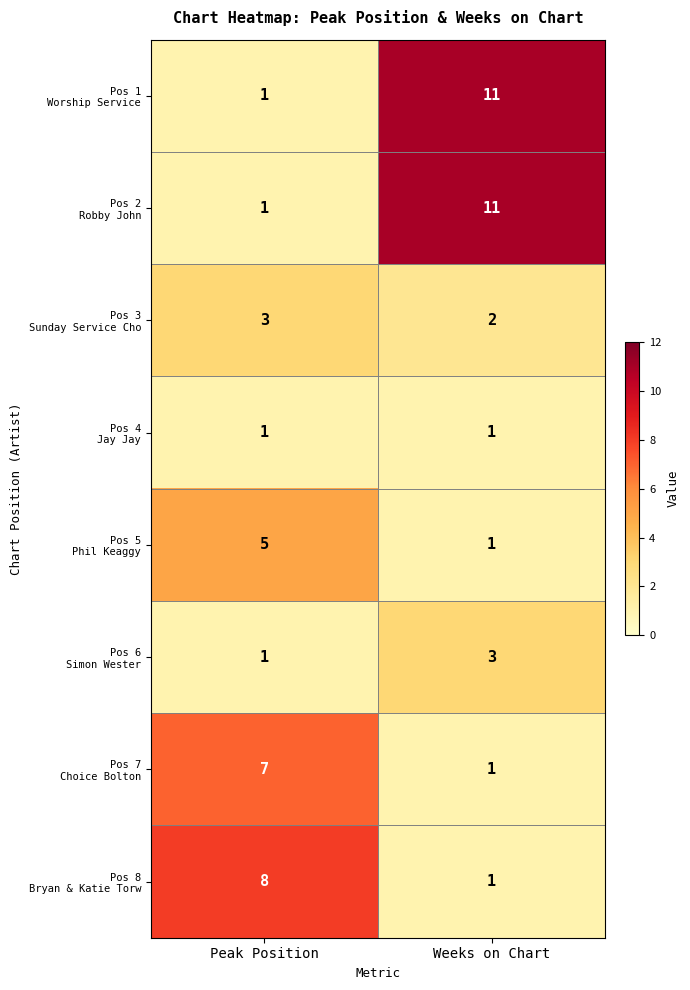

How many categories are shown in the chart?

2